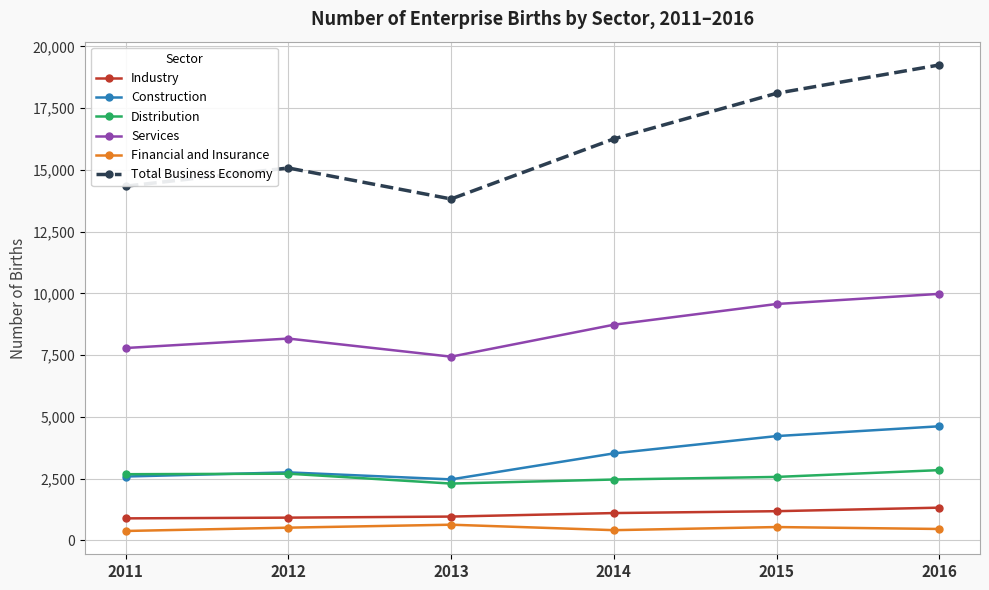

In Services, how many points are higher than both neighbors (excluding endpoints)?

1